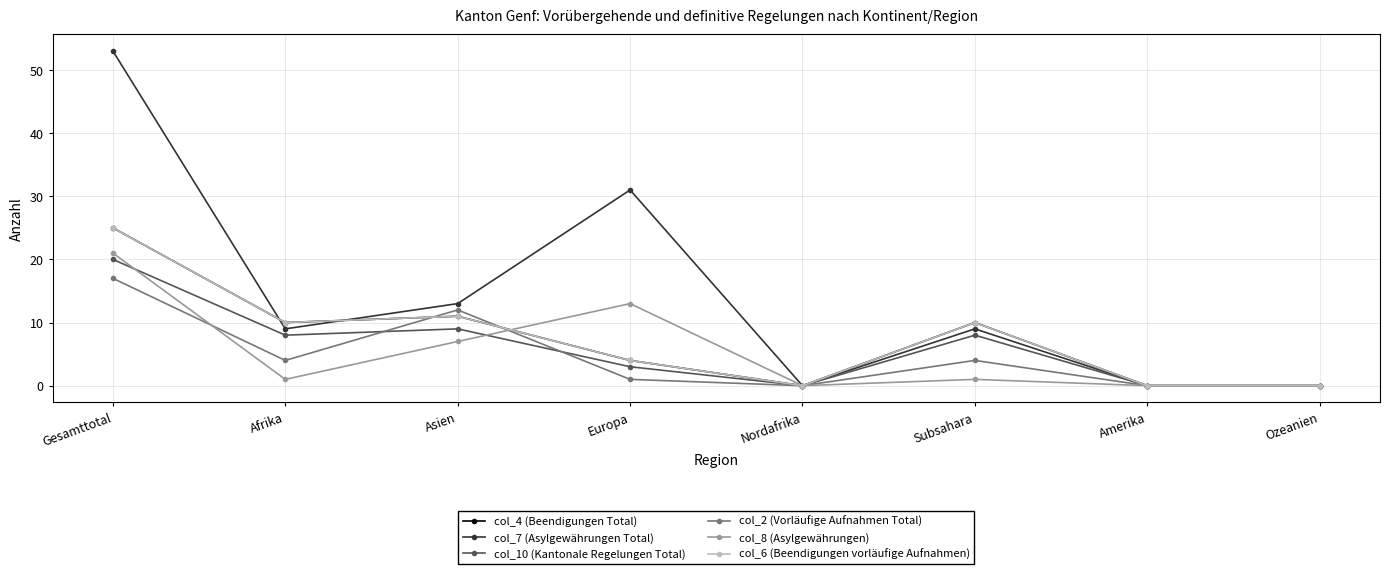

Does the chart have visible grid lines?

Yes